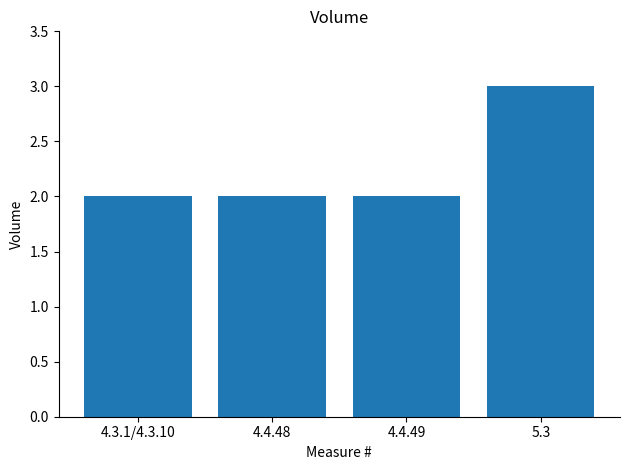

How many values are between 2 and 3?

4